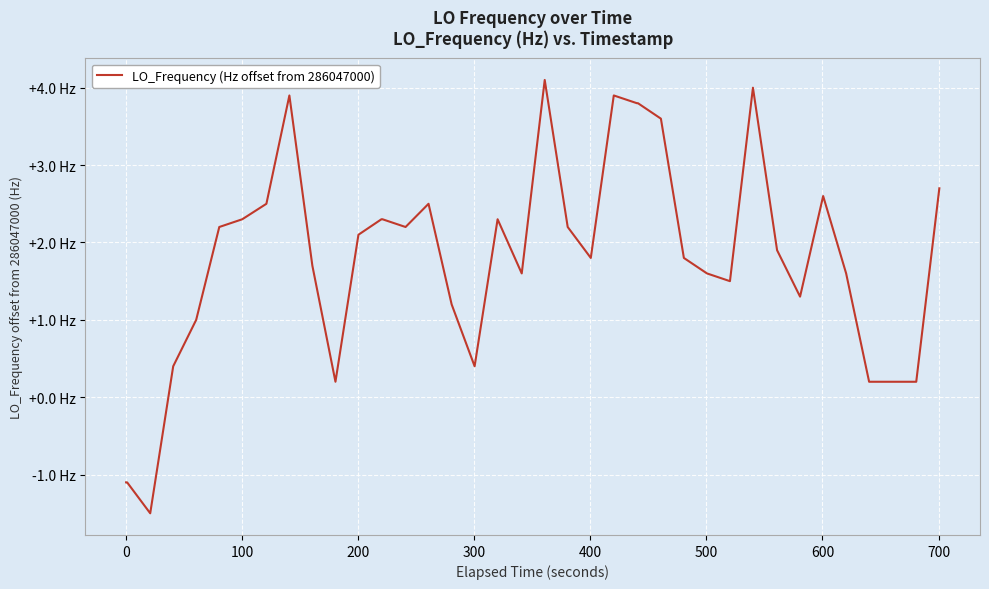

Does the chart display data point markers on the line(s)?

No